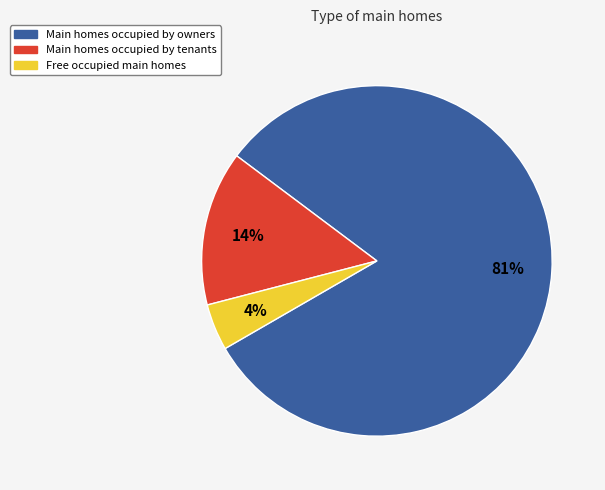

Is there a majority slice in this chart?

Yes